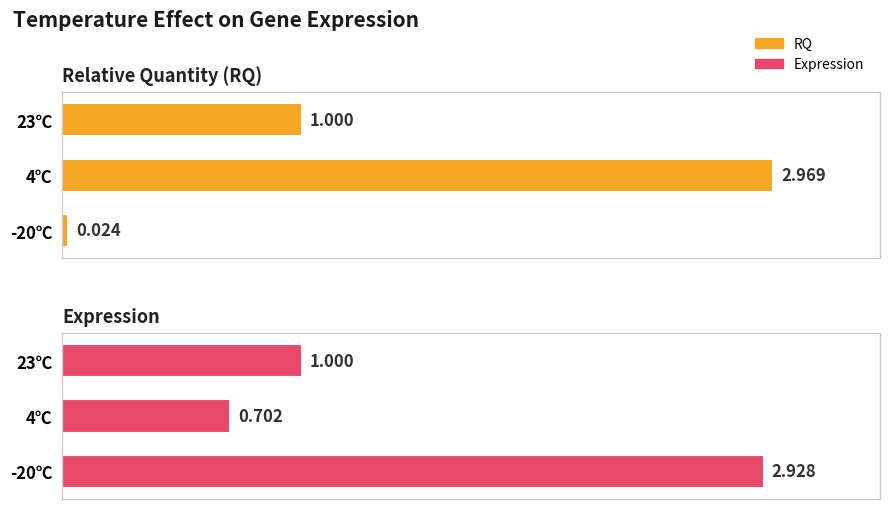

Which series has the largest total across all categories?

Expression